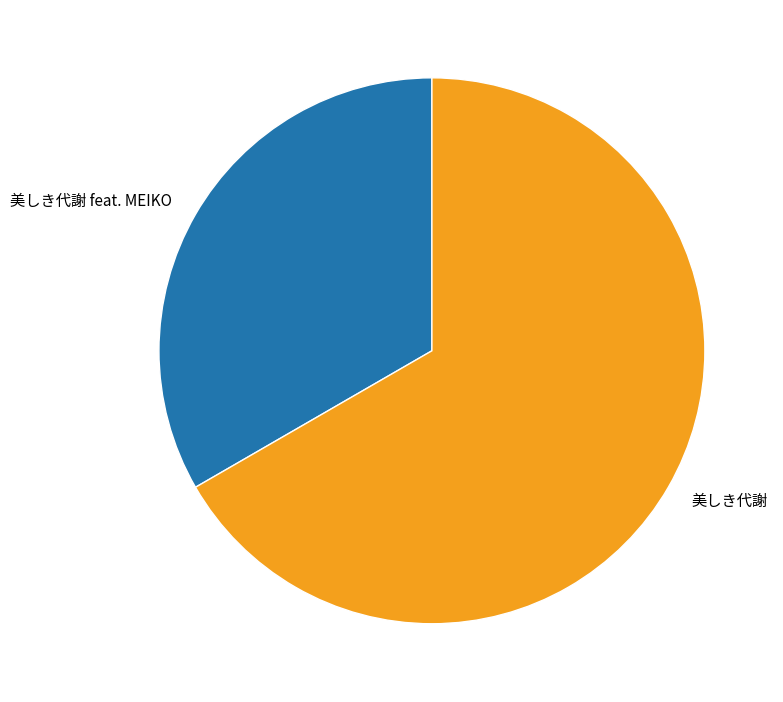

What is the smallest slice in the pie chart?

美しき代謝 feat. MEIKO